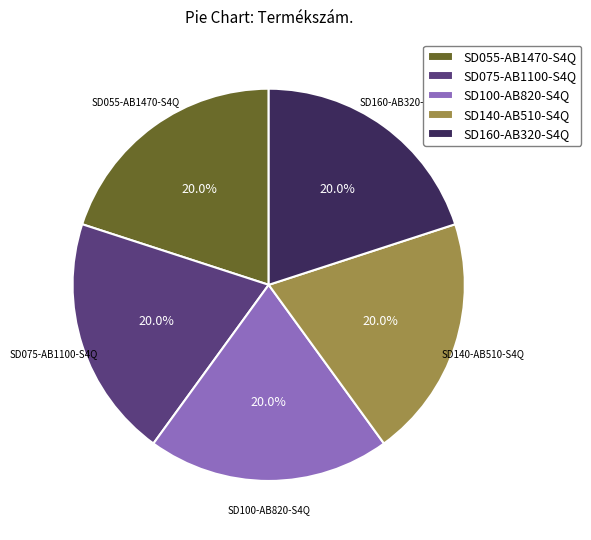

What percentage is NOT represented by SD160-AB320-S4Q?

80.0%